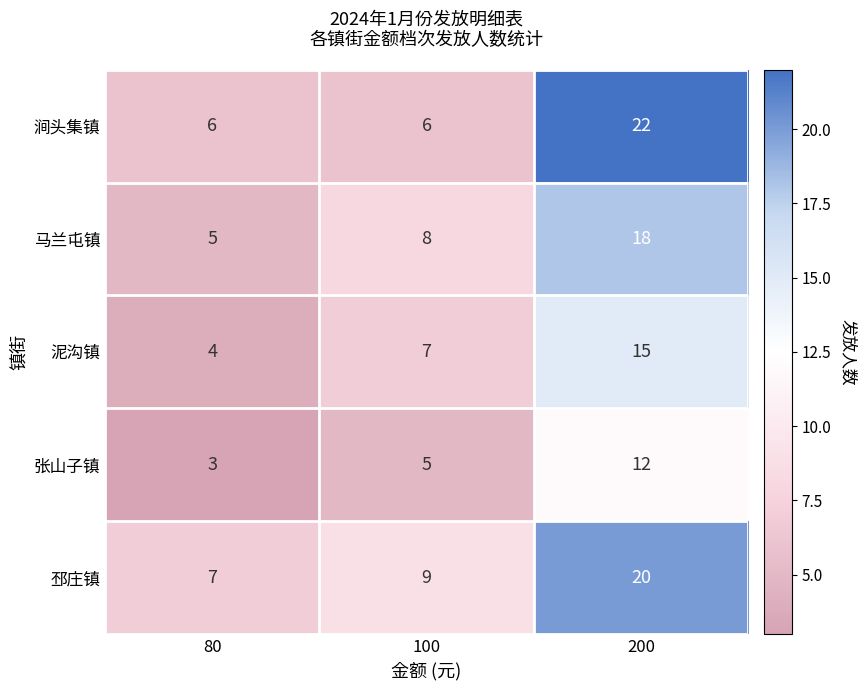

How many 张山子镇 values are between 3 and 12?

3